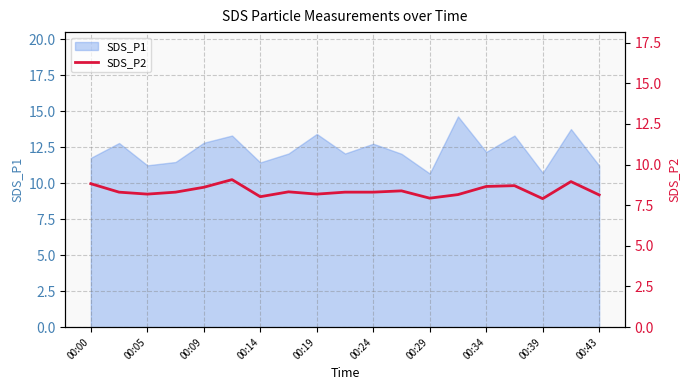

The SDS_P1 series shows 2.4 at 00:43. True or false?

False